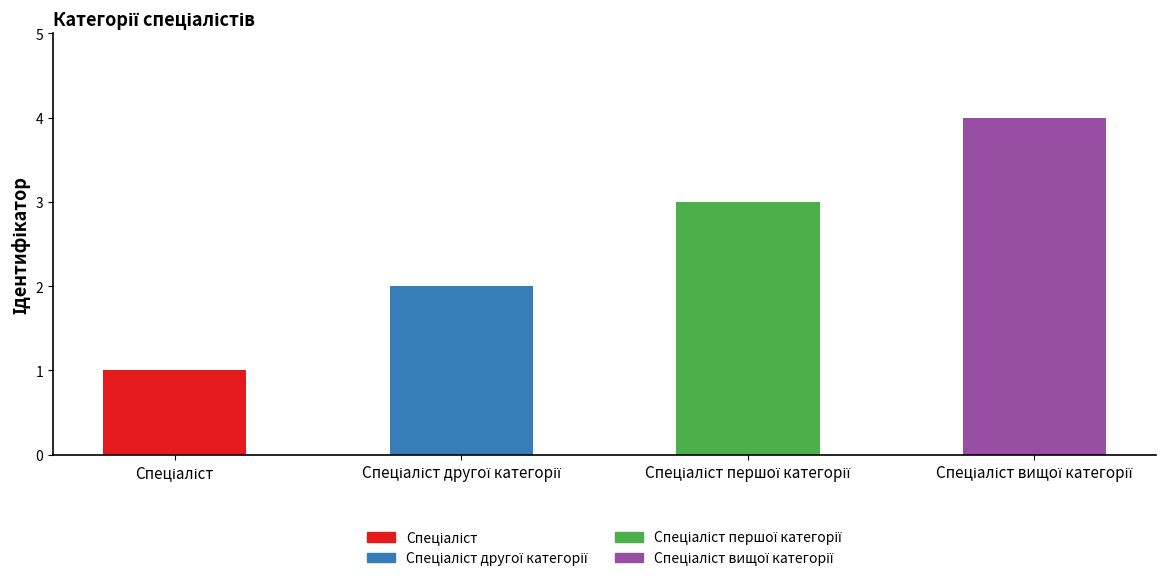

What is the difference between the maximum and minimum values?

3